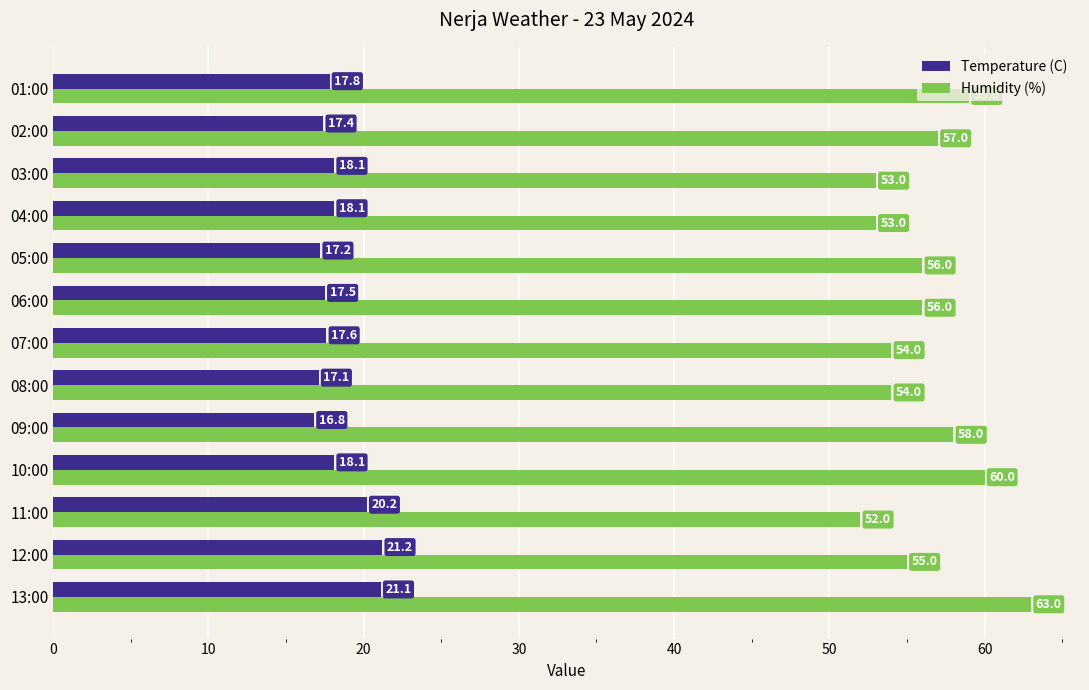

How many values in the Humidity (%) series are below 56?

6